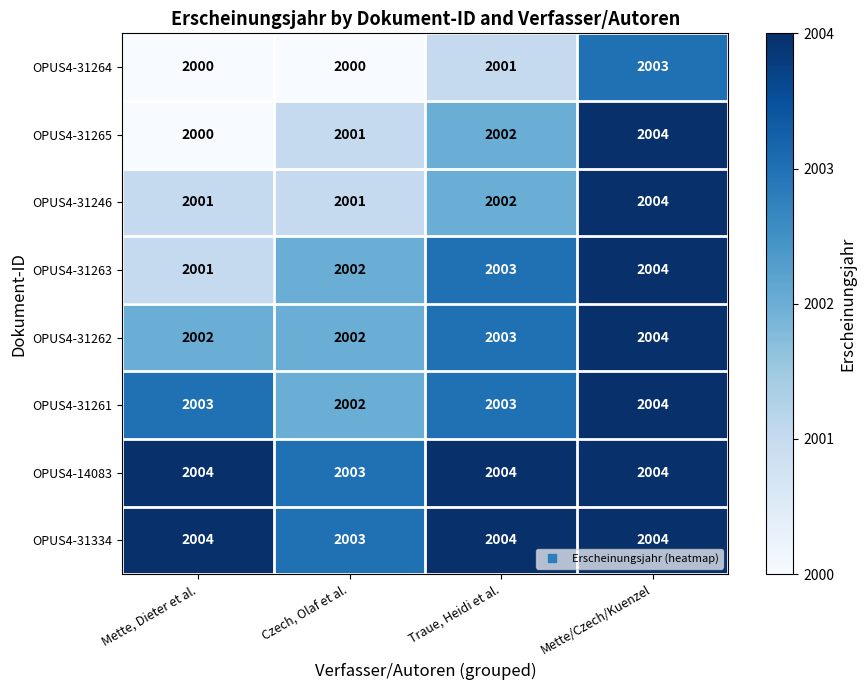

What is the difference between the highest and lowest values at Czech, Olaf et al.?

3